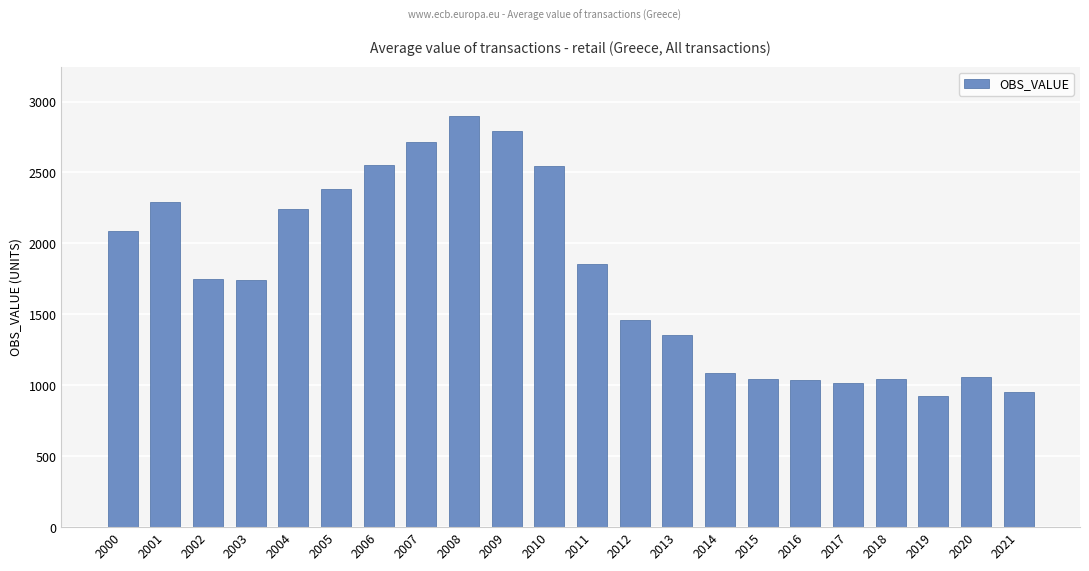

What is the value of the 4th bar from the left?

1744.3